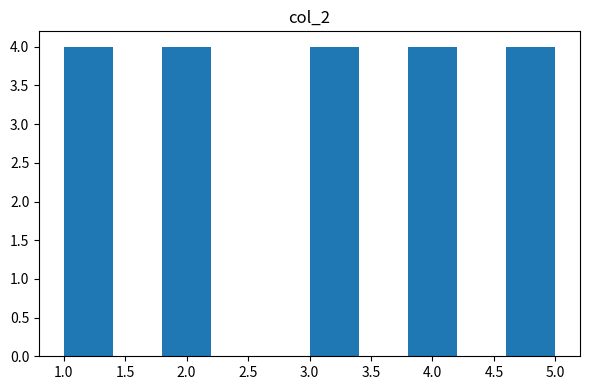

Reading left to right, list every bar in this chart as the range it spans on the x-axis followed by its height. The values are not printed on the chart, so give them approximately, as read against the axis.

1.0 to 1.4: 4
1.4 to 1.8: 0
1.8 to 2.2: 4
2.2 to 2.6: 0
2.6 to 3.0: 0
3.0 to 3.4: 4
3.4 to 3.8: 0
3.8 to 4.2: 4
4.2 to 4.6: 0
4.6 to 5.0: 4